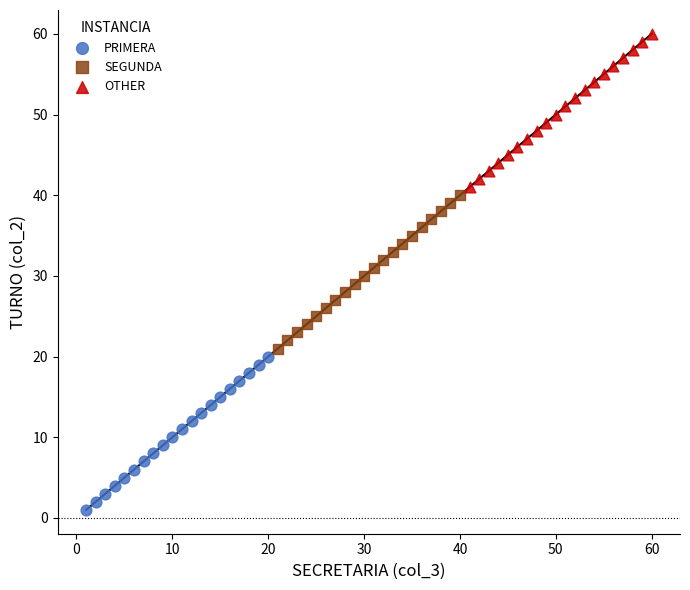

Which series reaches the maximum Y coordinate?

OTHER